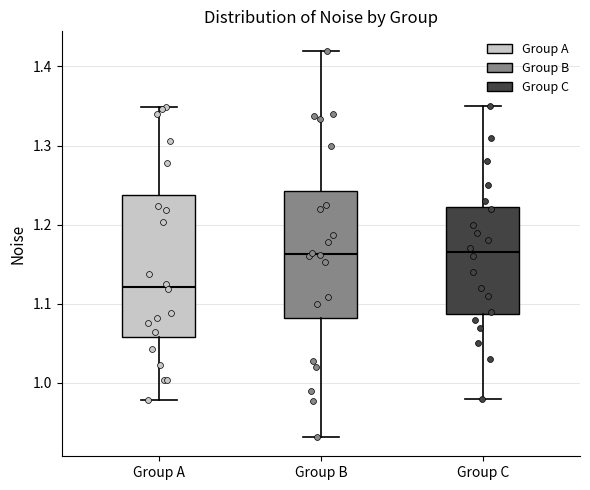

Reading left to right, read every box against the y-axis: the position of its median line, the range the box covers, and the ends of its whiskers. The values are not printed on the chart, so give them approximately, as read against the axis.

Group A: median 1.12, box 1.06 to 1.24, whiskers 0.98 to 1.35
Group B: median 1.16, box 1.08 to 1.24, whiskers 0.93 to 1.42
Group C: median 1.17, box 1.09 to 1.22, whiskers 0.98 to 1.35